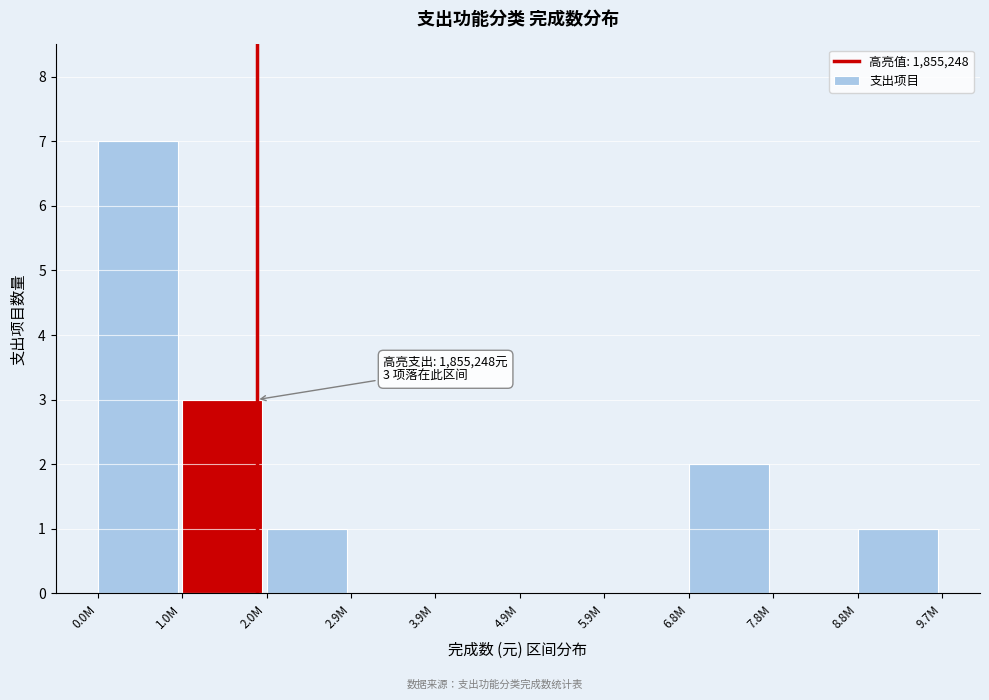

Reading left to right, transcribe all the data shown in this chart.

0.0M=7	1.0M=3	2.0M=1	2.9M=0	3.9M=0	4.9M=0	5.9M=0	6.8M=2	7.8M=0	8.8M=1